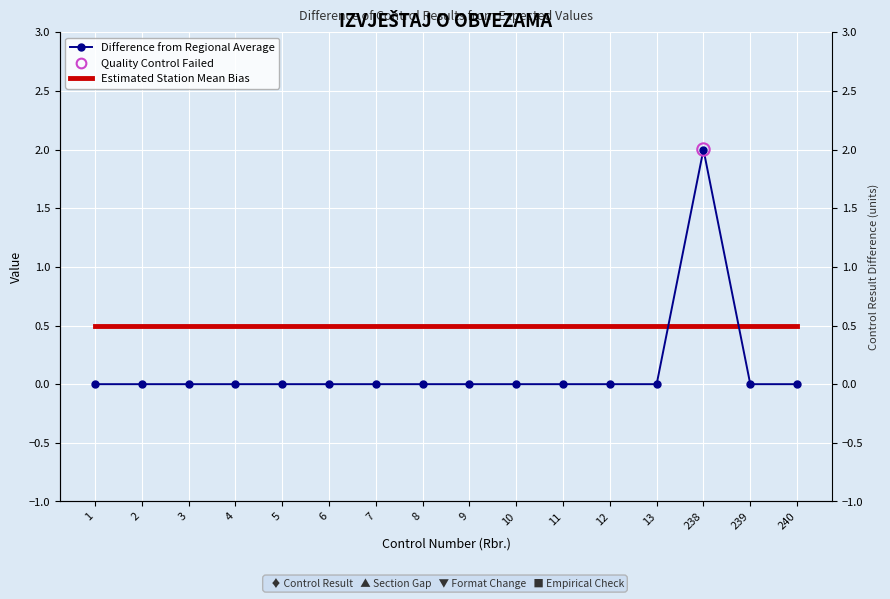

Which series reaches the maximum Y coordinate?

Difference from Regional Average